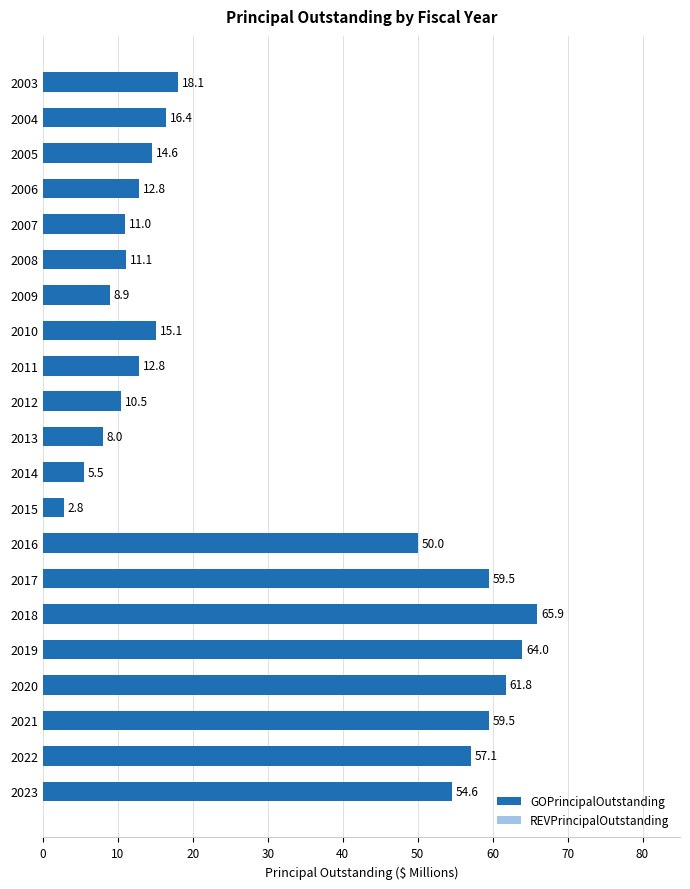

What is the approximate value at 2015?

2.8